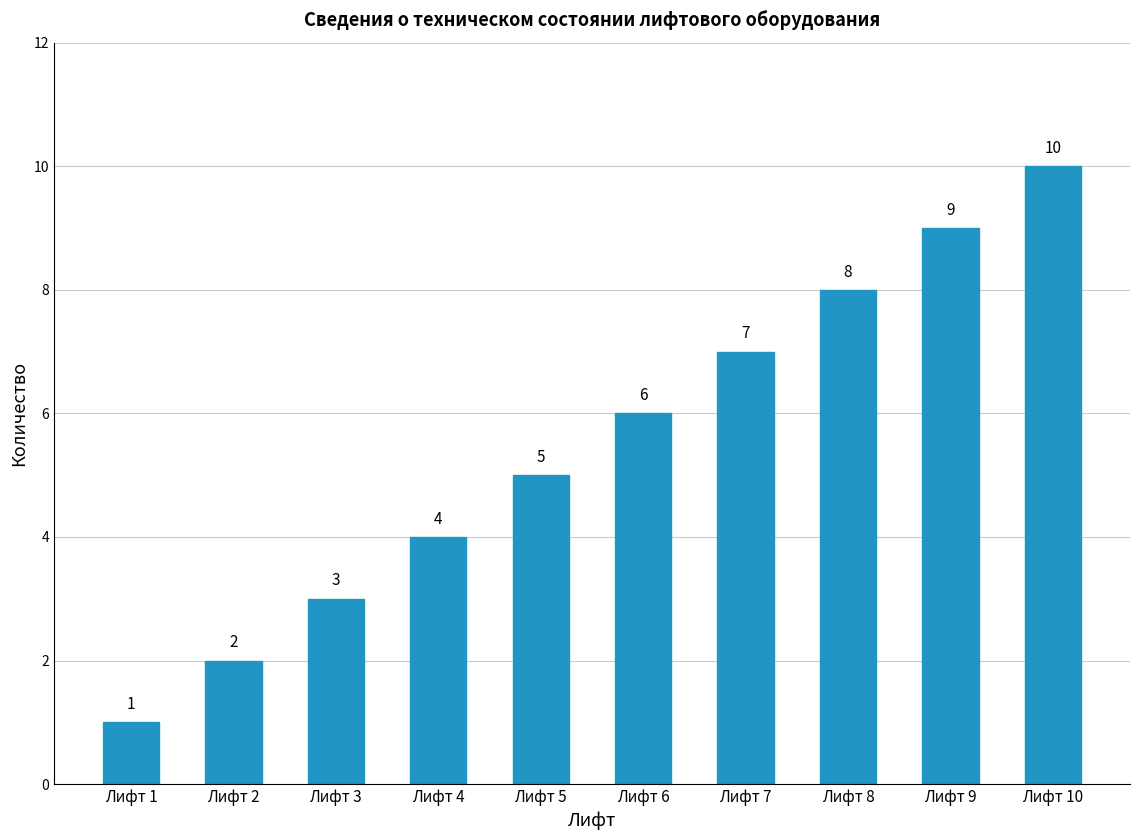

The chart shows a value of 2 at Лифт 2. True or false?

True